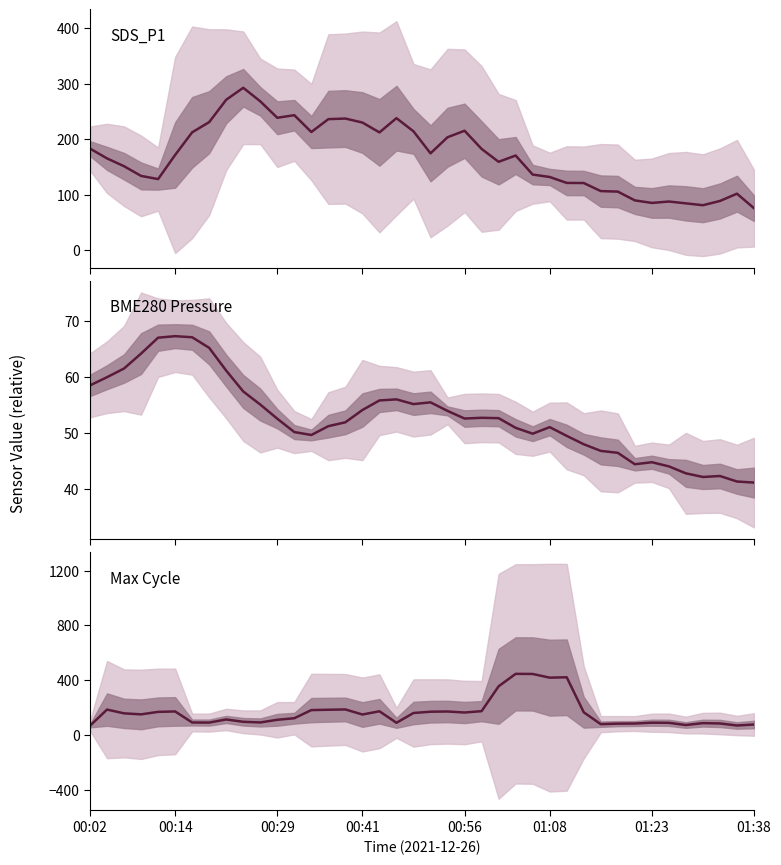

At 18, list the series in order from largest to smallest.

SDS_P1, Max Cycle, BME280 Pressure